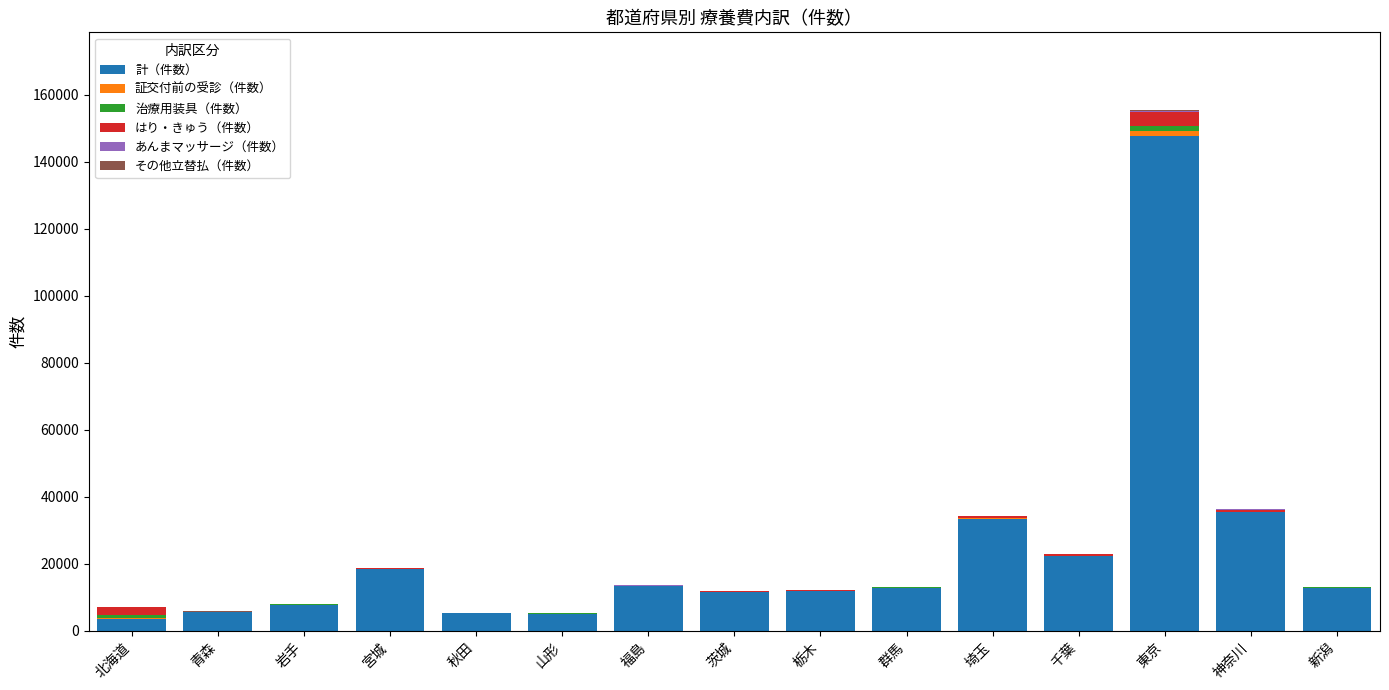

At which category is the sum across all series the highest?

東京